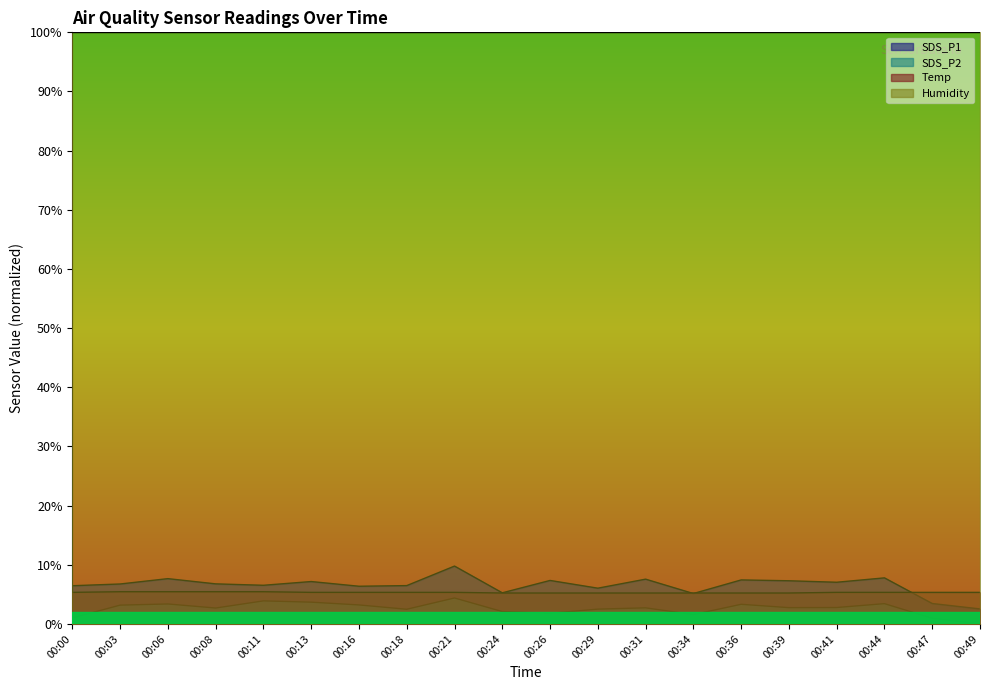

What is the difference between the maximum and minimum values in the SDS_P1 series?

7.2